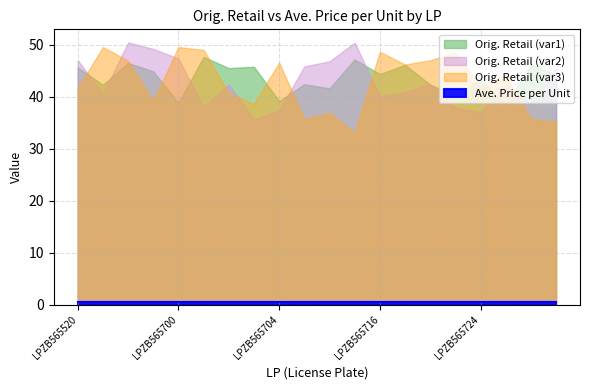

The value of Orig. Retail at LPZB565730 is 42.9. True or false?

True